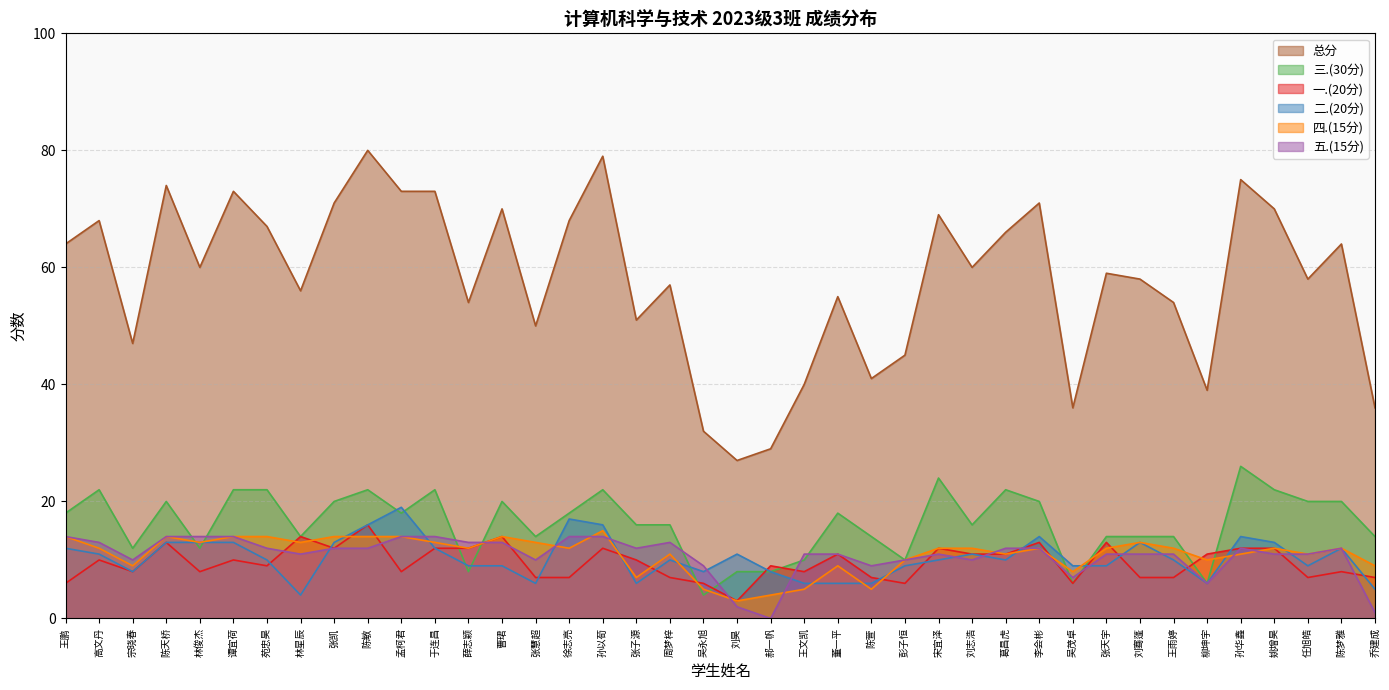

True or false: 五.(15分) has a value of 3 at 苑忠昊.

False